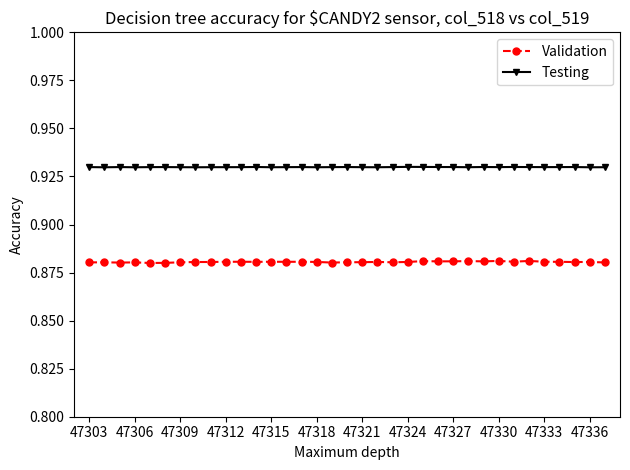

True or false: Validation and Testing cross at least once.

False